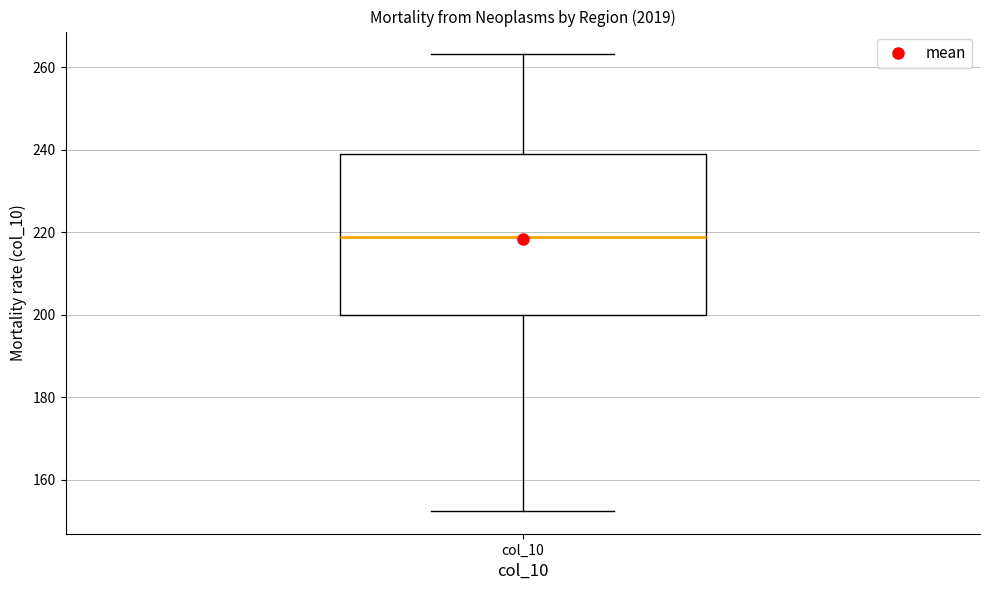

Where does the upper whisker of the box for col_10 end on the y-axis? The values are not printed on the chart, so give them approximately, as read against the axis.

264